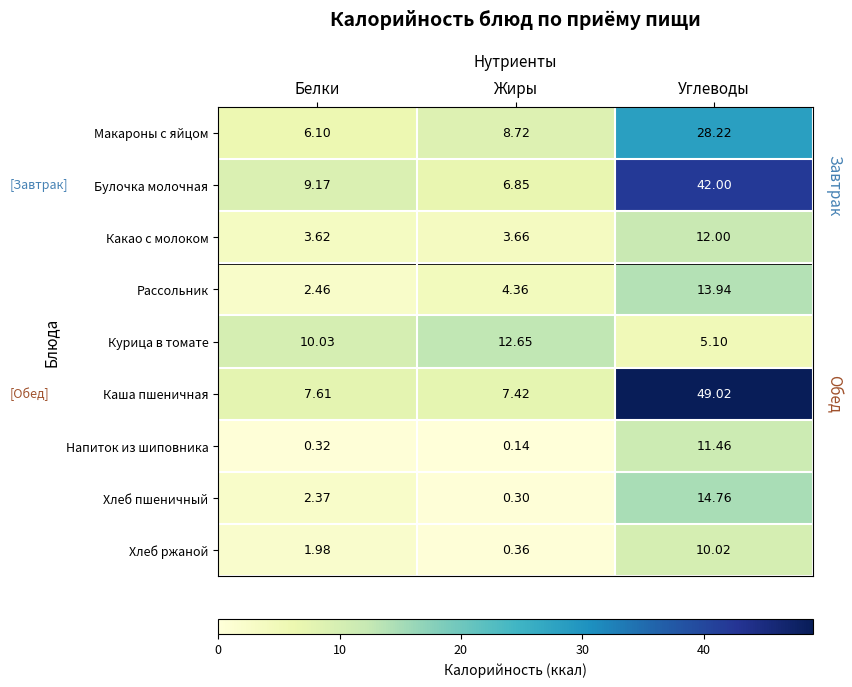

Between Жиры and Углеводы, which series saw the biggest shift?

Каша пшеничная